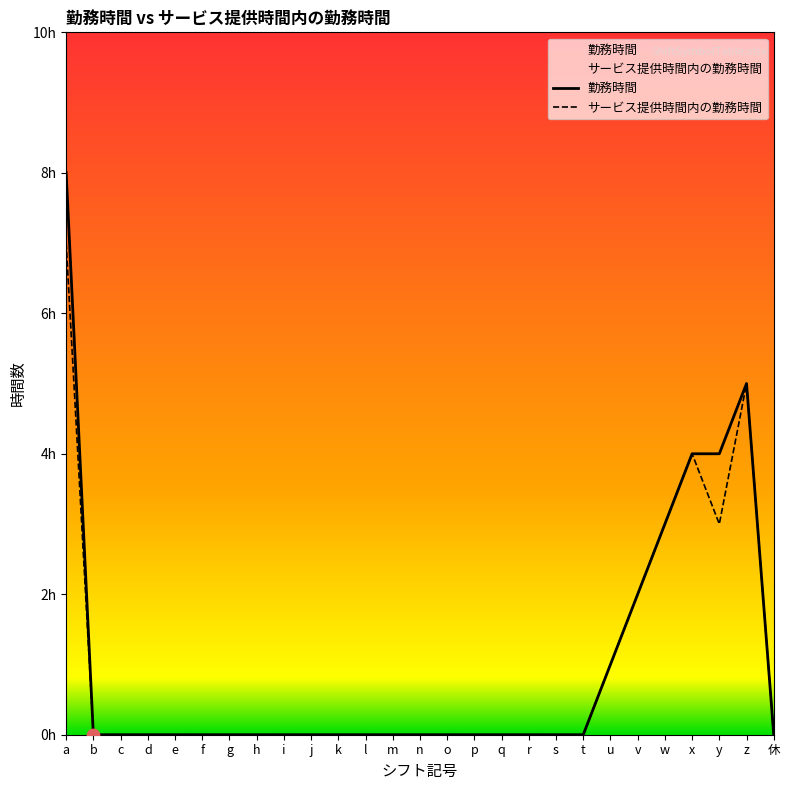

Which series contains the lowest Y value?

勤務時間